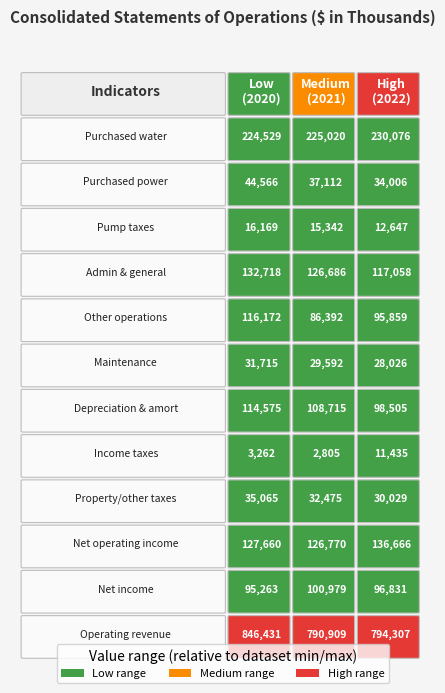

What value does the Purchased water series have at 0?

224529